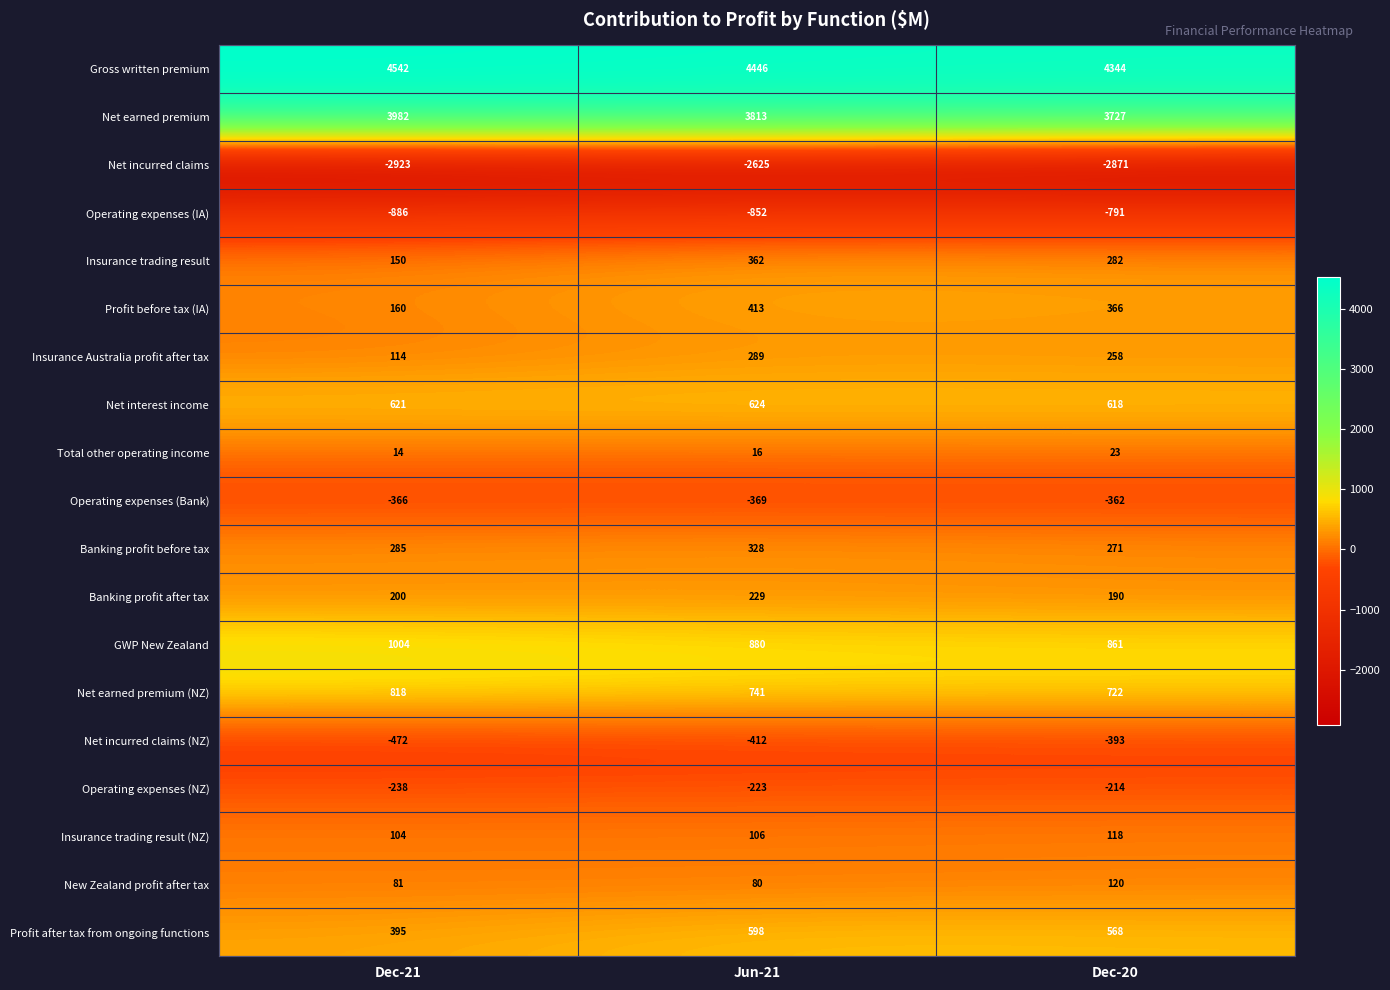

Between Dec-21 and Dec-20, which series saw the biggest shift?

Net earned premium